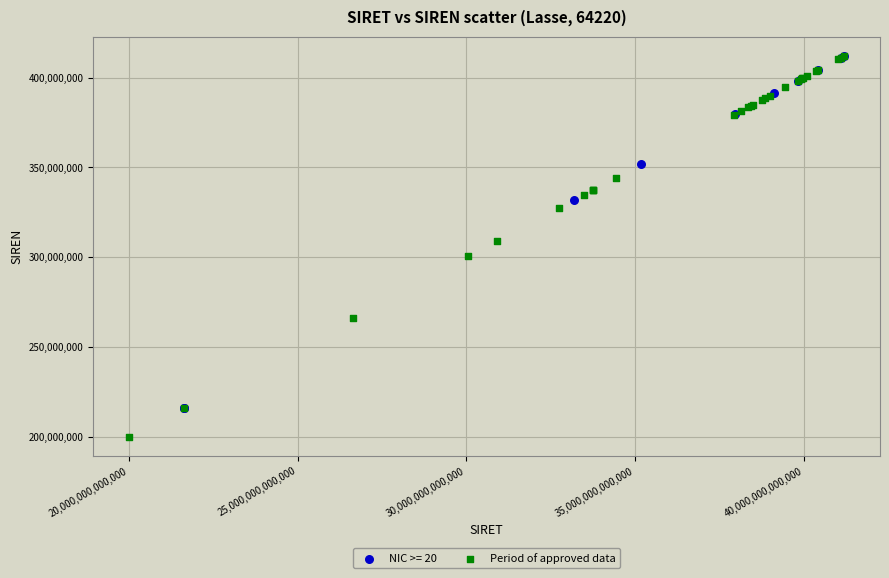

Which series reaches the minimum Y coordinate?

Period of approved data